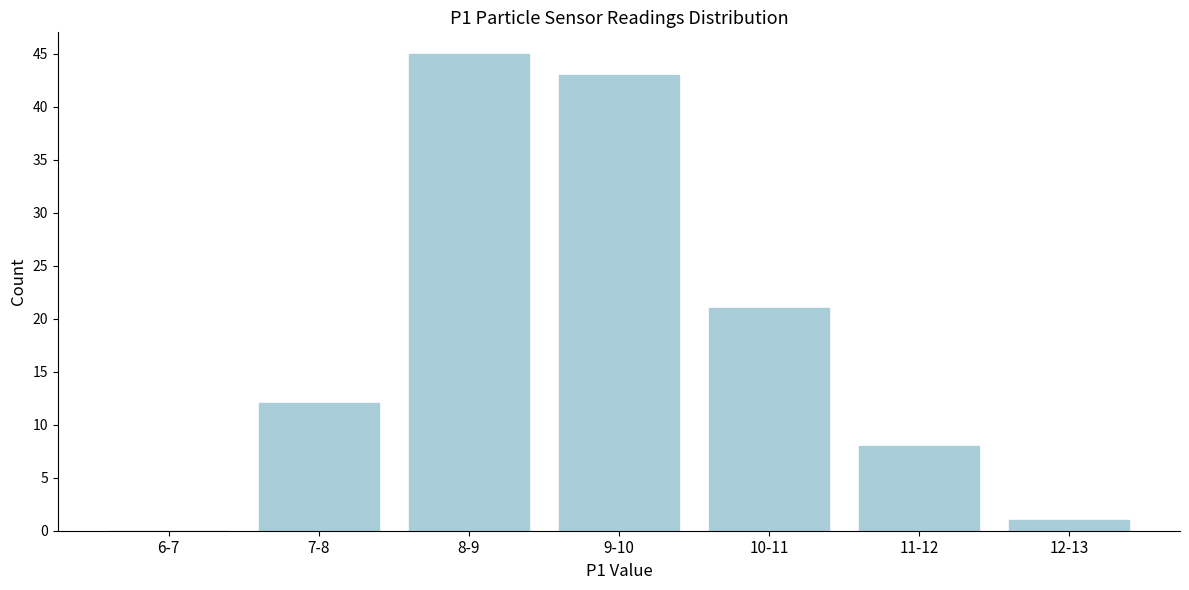

Reading right to left, list all the values displayed in this chart.

12-13=1	11-12=8	10-11=21	9-10=43	8-9=45	7-8=12	6-7=0